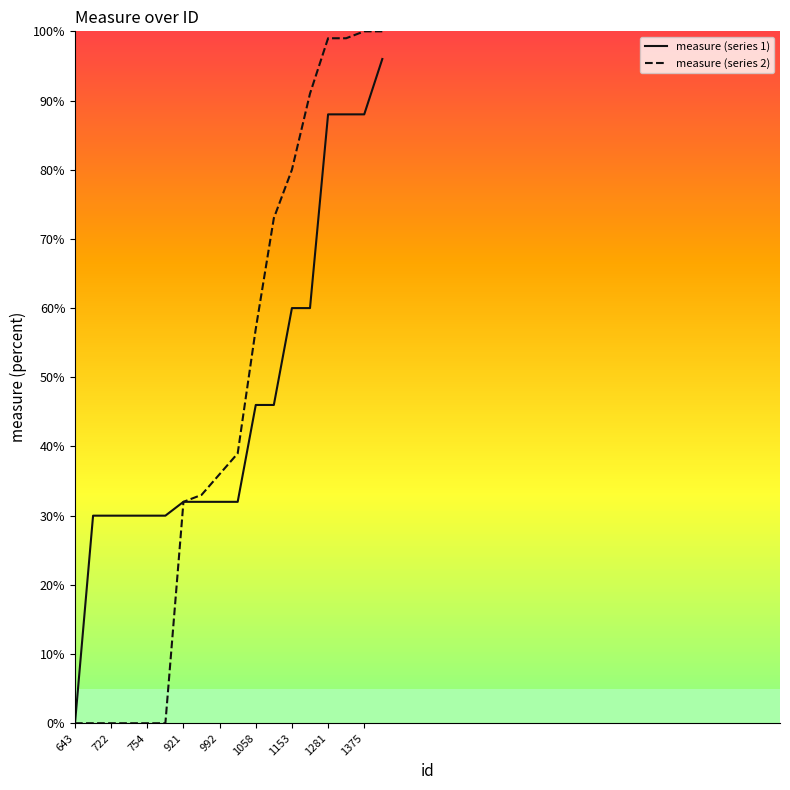

Between 11 and 17, which series saw the biggest shift?

measure (series 1)